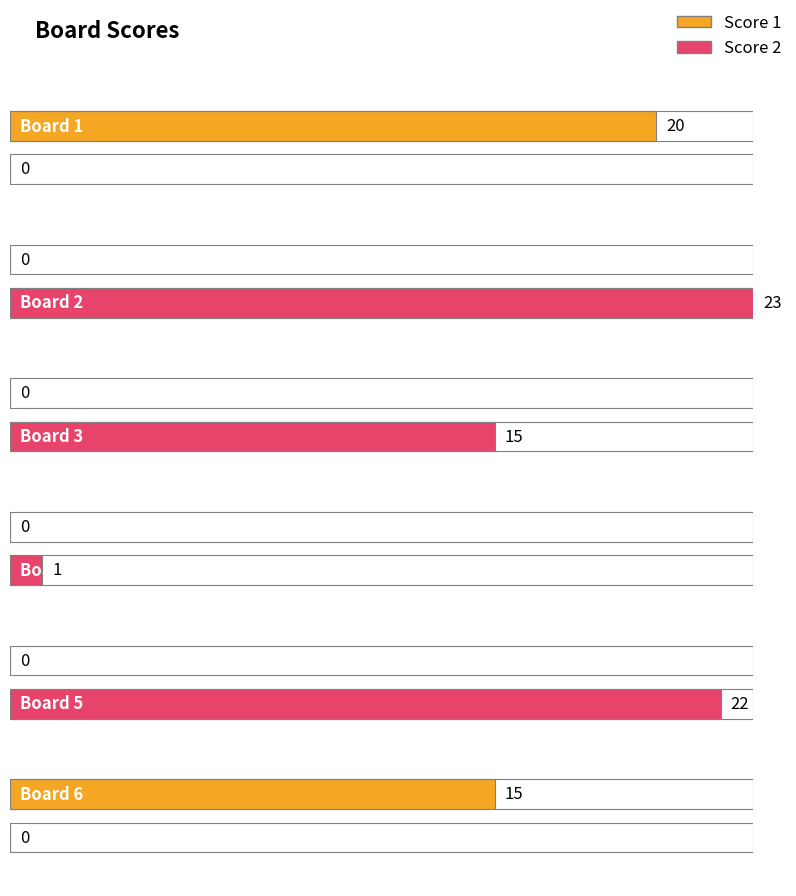

True or false: Score 1 has a value of 13 at Board 2.

False